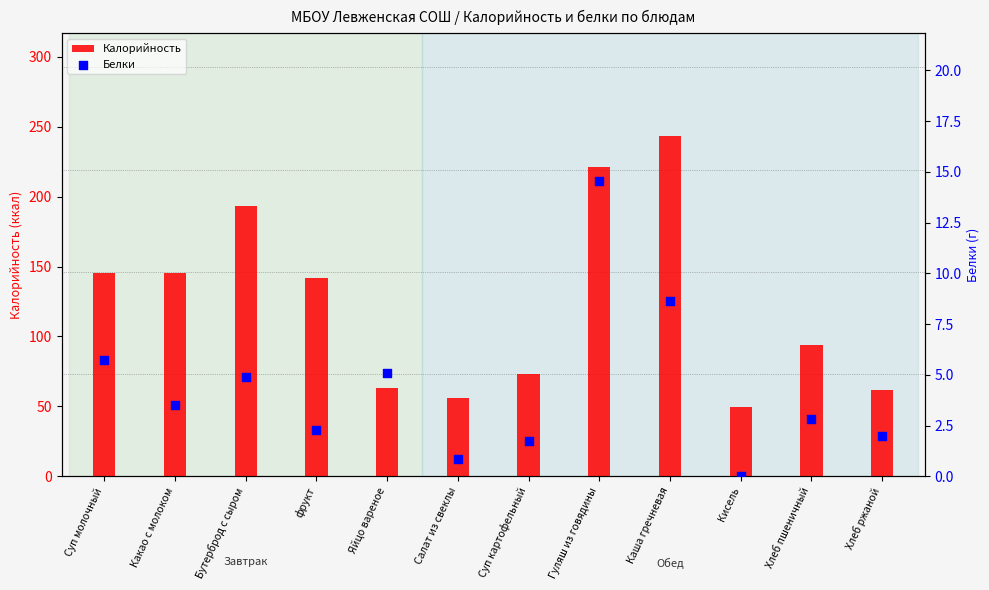

What are all the series names shown in the legend?

Калорийность, Белки